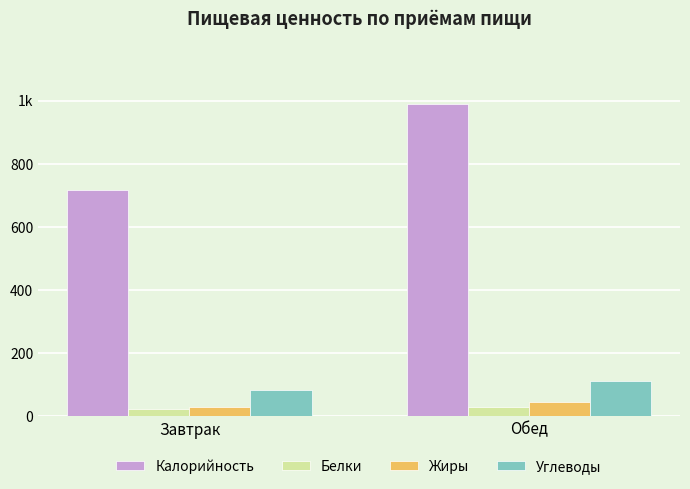

What is the sum of all Белки values?

52.5